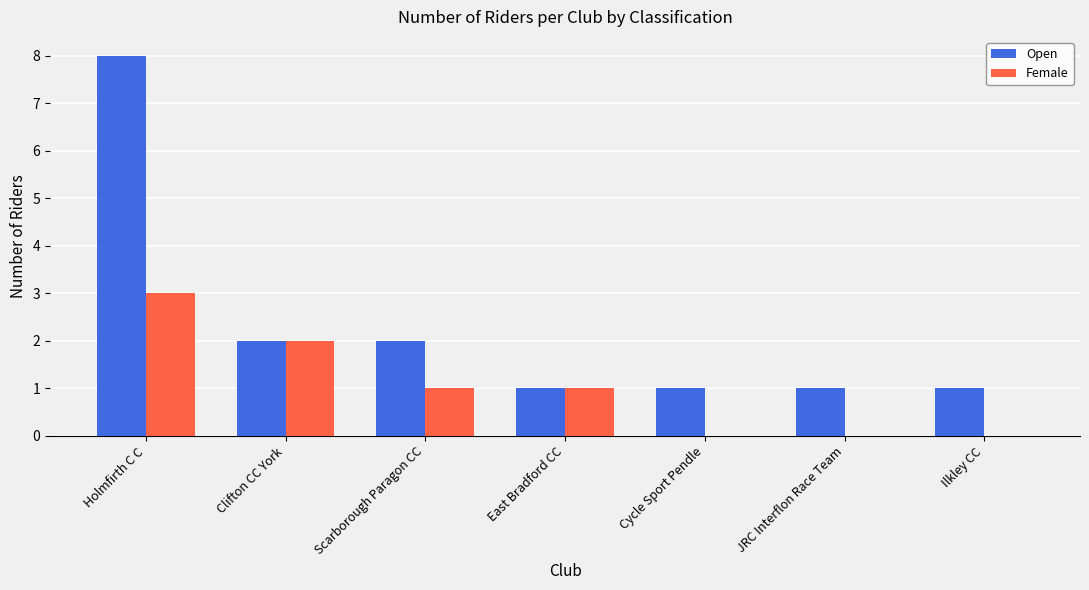

True or false: Open has a value of 1 at Cycle Sport Pendle.

True